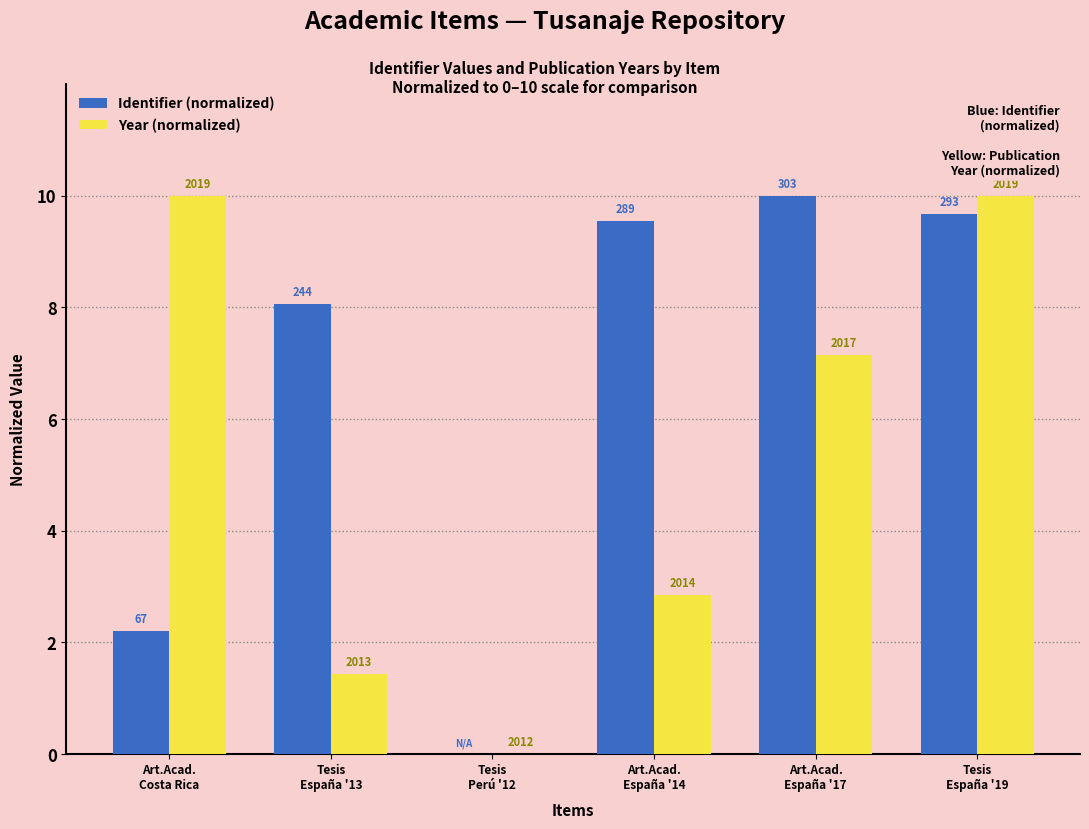

Is the value of Identifier (normalized) at Art.Acad.
España '17 greater than the value of Year (normalized) at Tesis
España '13?

Yes